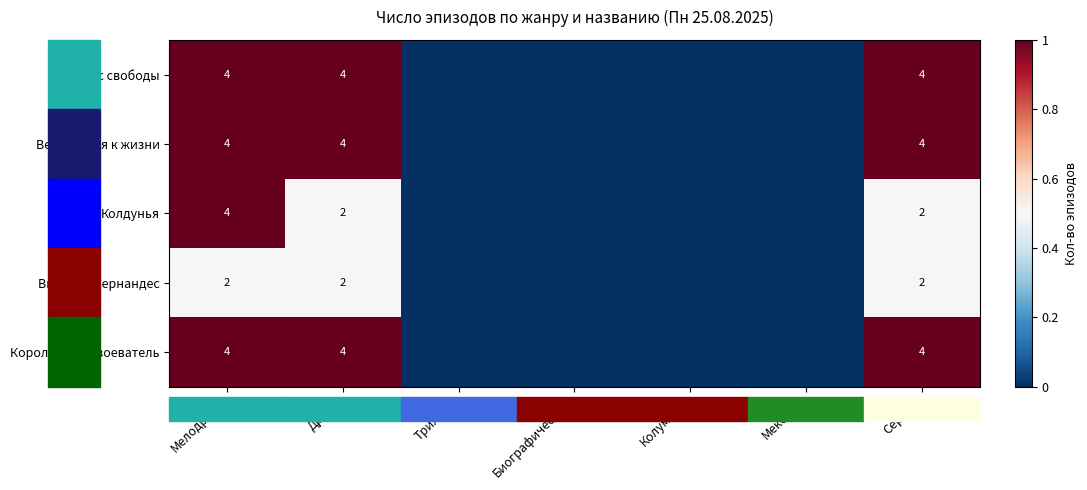

Which series changed the most between Мелодрама and Сериал?

Колдунья